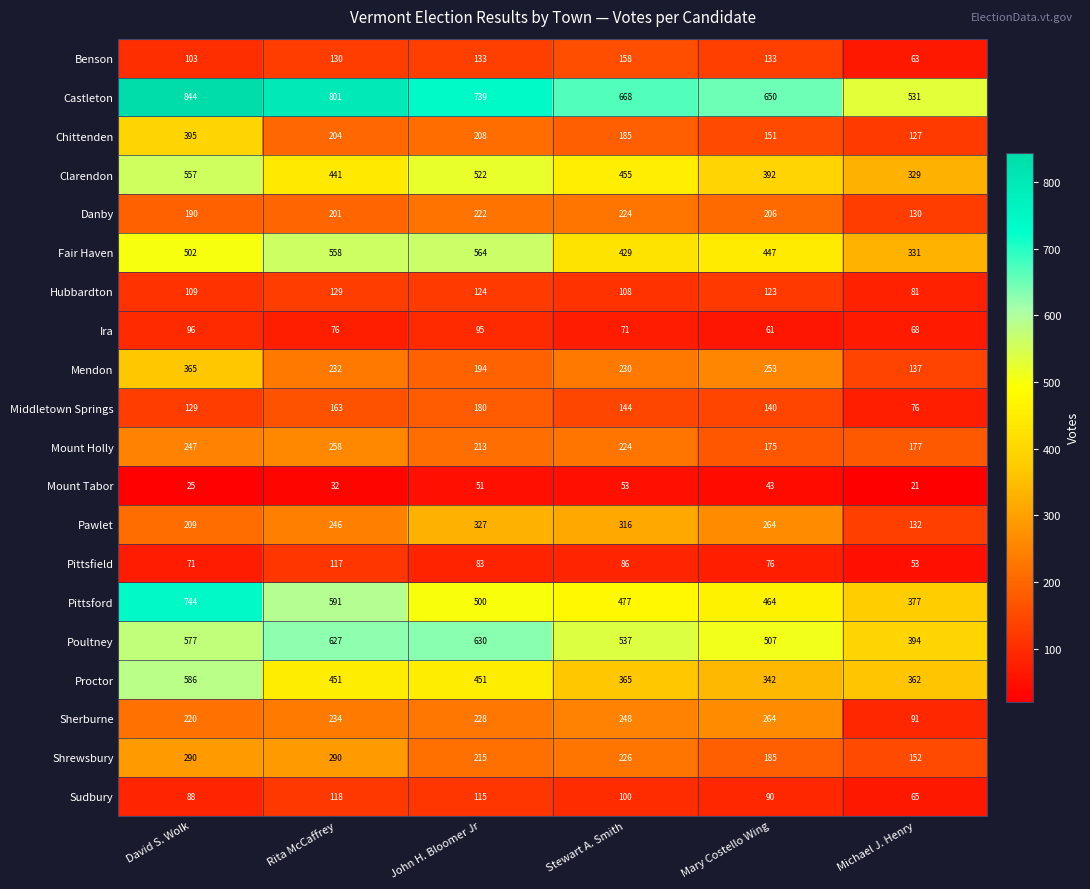

What is the sum of all Pittsfield values?

486